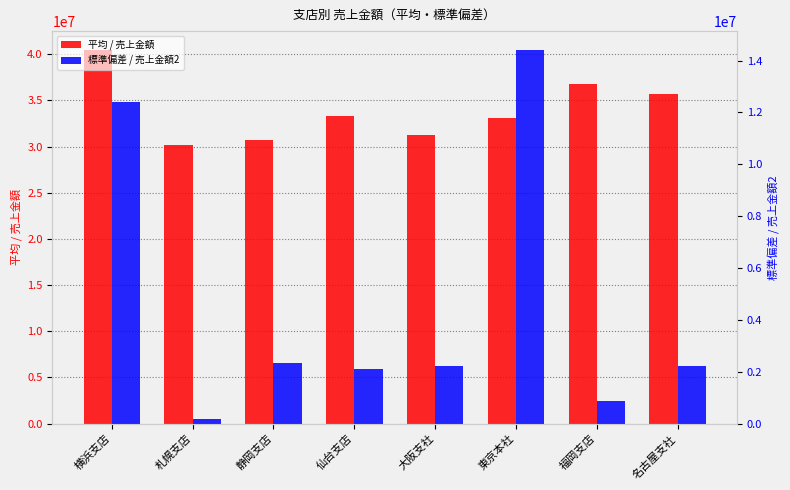

List the series in order of their overall mean, highest first.

平均 / 売上金額, 標準偏差 / 売上金額2